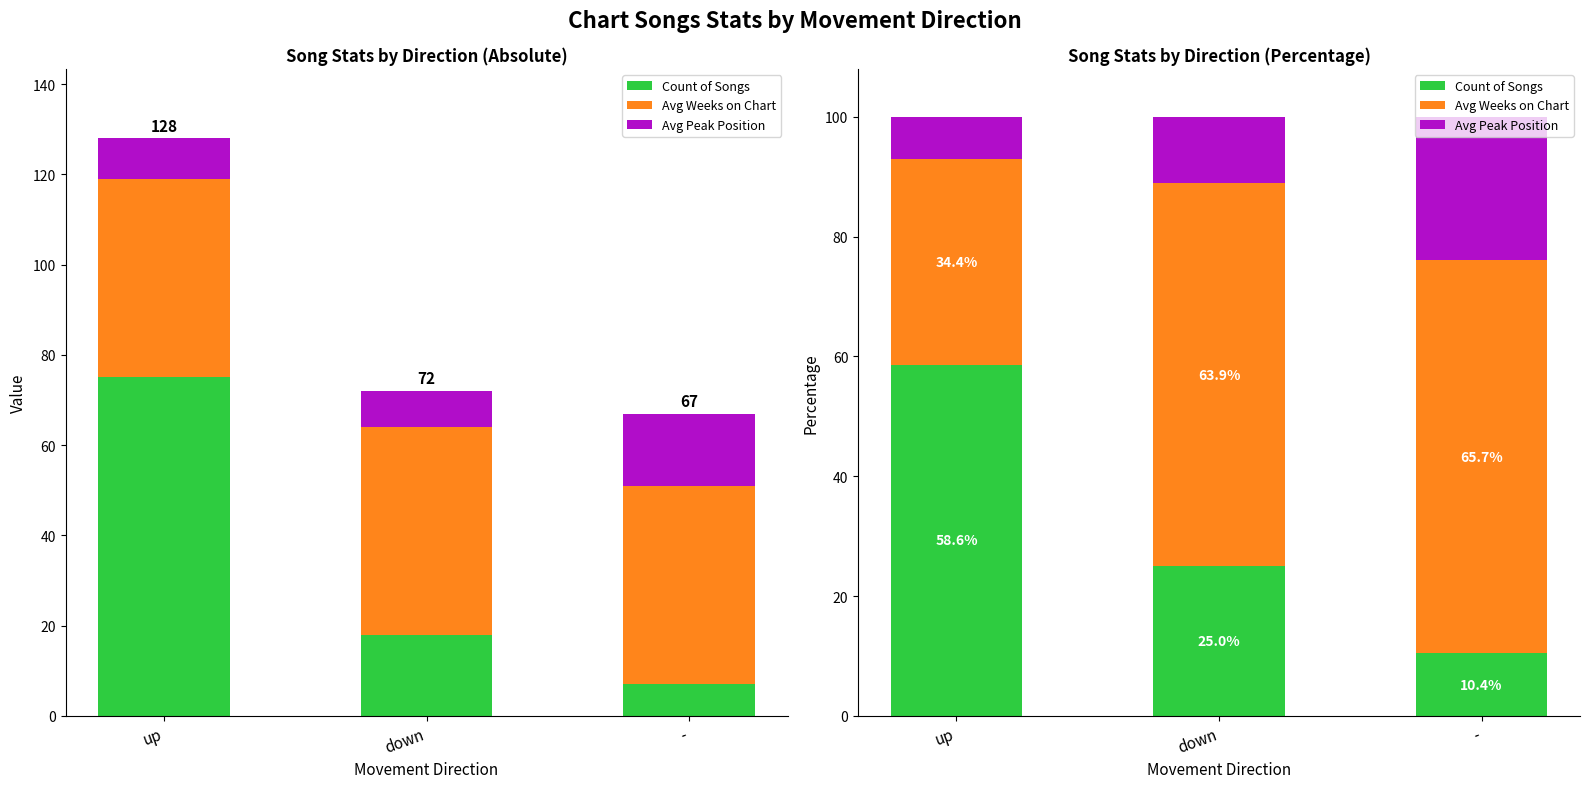

Which series has the largest total across all categories?

Avg Weeks on Chart